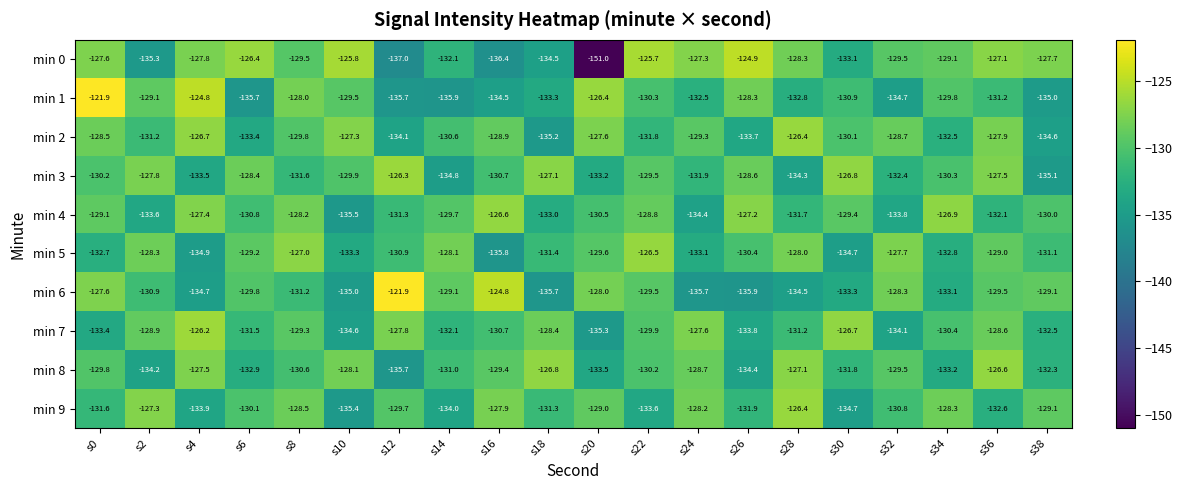

What is the average value of the min 8 series?

-130.7